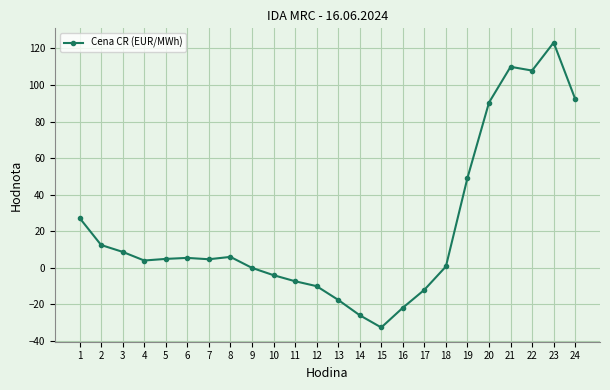

Which category has the highest value across all series?

23